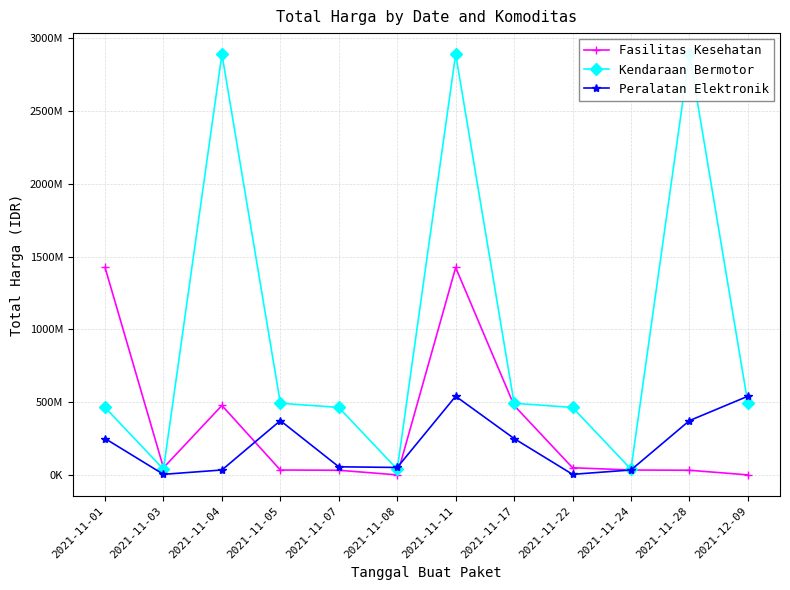

Is this an area chart (filled region under the line)?

No